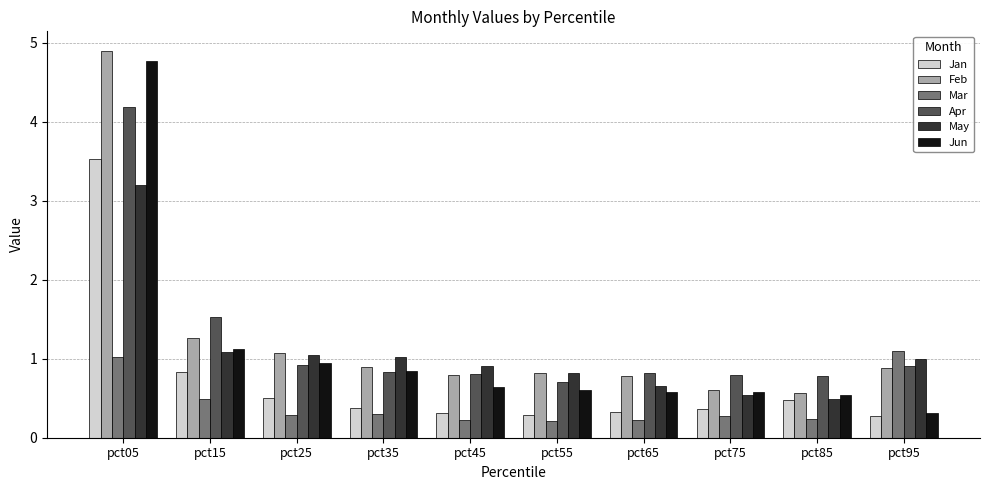

What is the smallest value displayed?

0.2